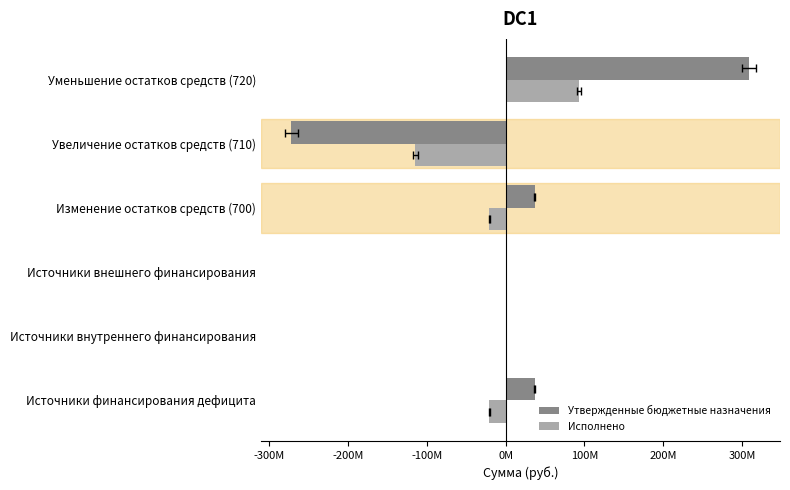

How many negative values does the Утвержденные бюджетные назначения series have?

1